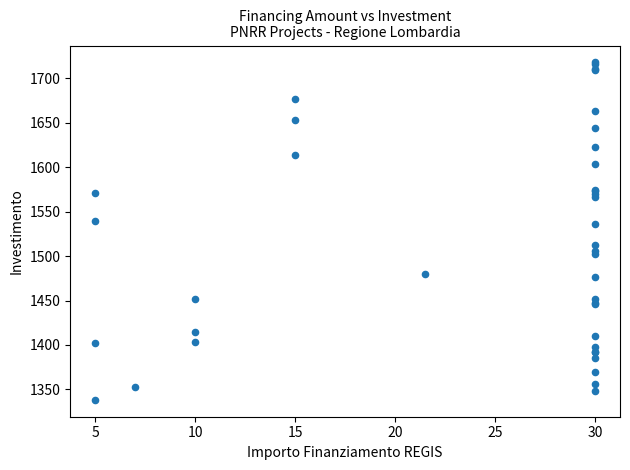

What Y value in the scatter plot is closest to 1528?

1535.7